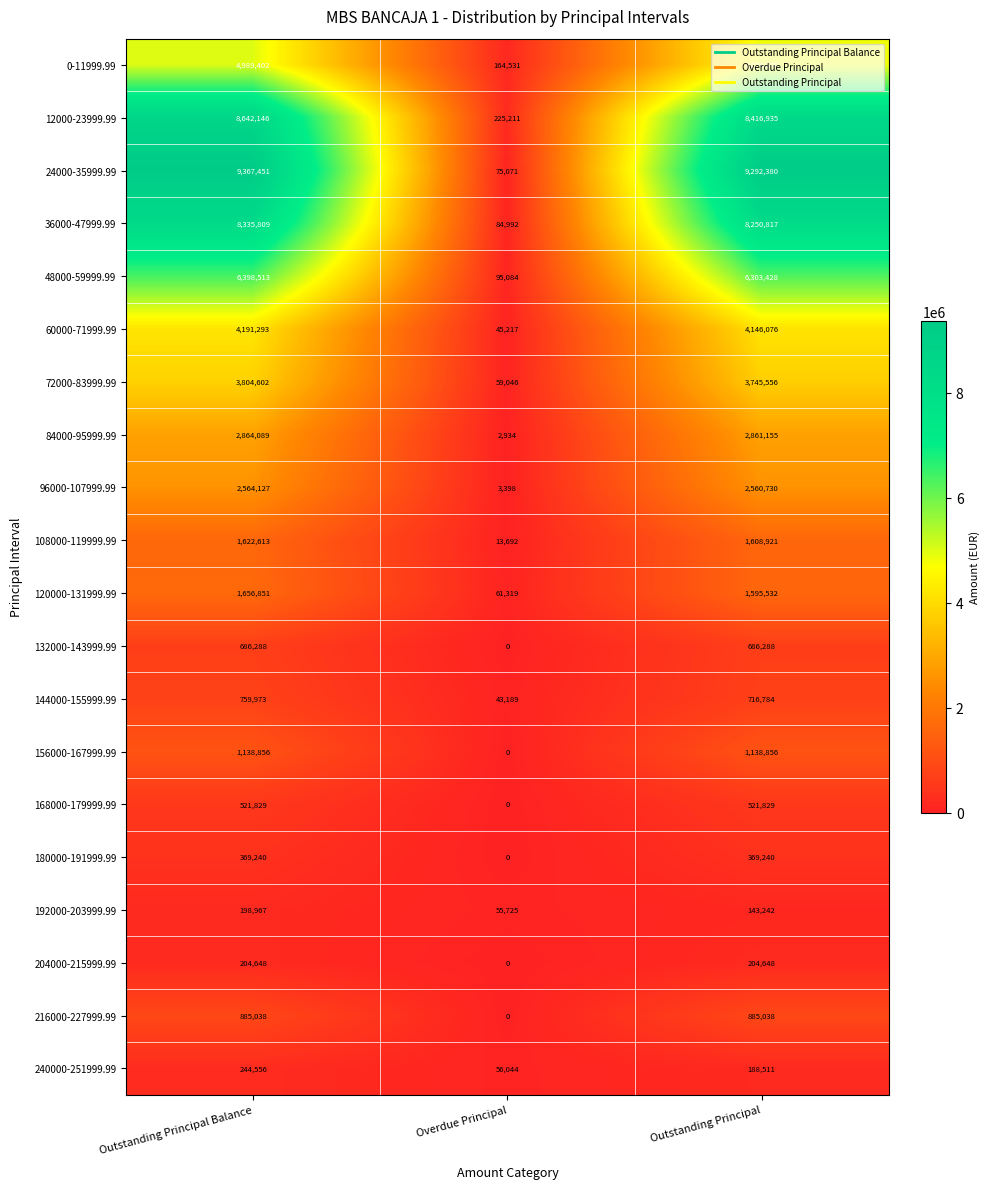

What is the difference between the maximum and minimum values in the 12000-23999.99 series?

8416935